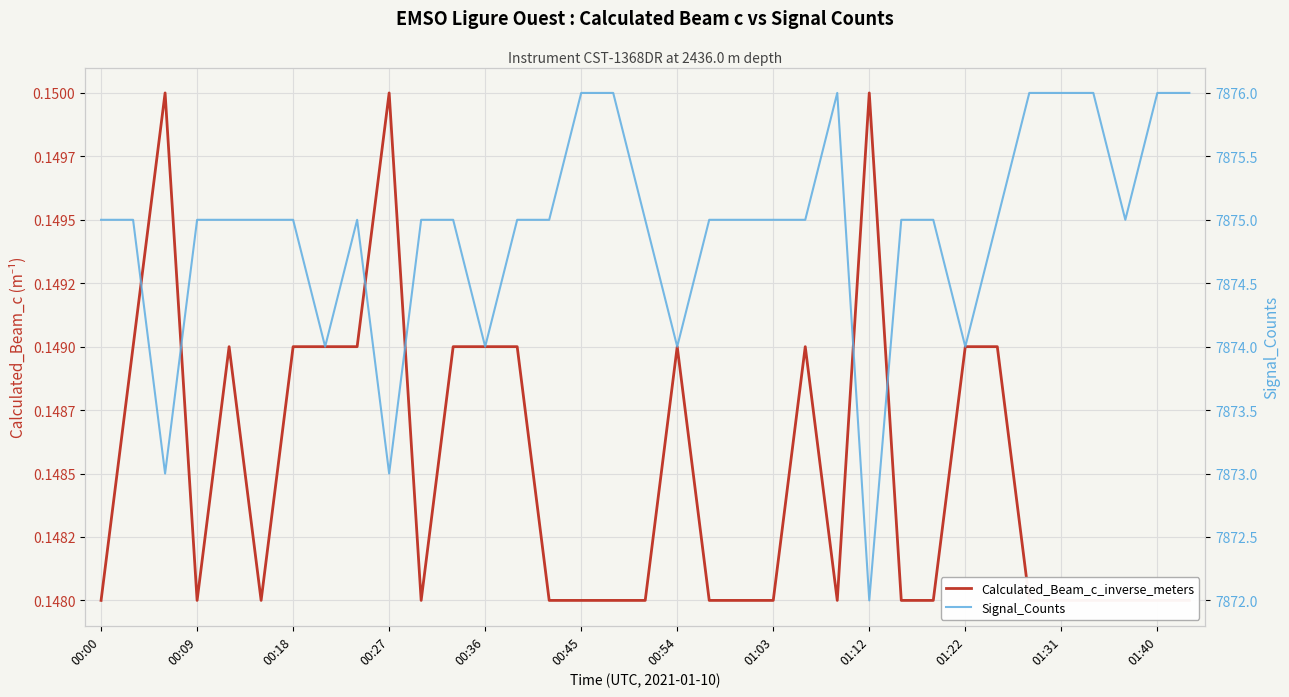

Count the Calculated_Beam_c_inverse_meters values in the range 0 to 1.

35